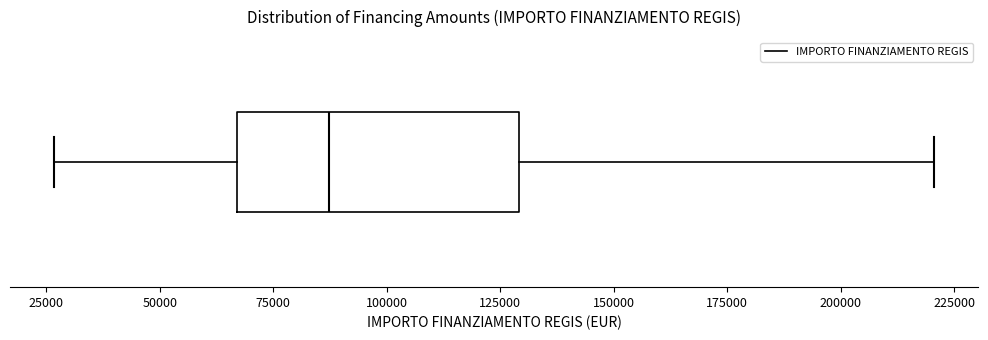

Where does the median line of the box sit on the x-axis? The values are not printed on the chart, so give them approximately, as read against the axis.

85000